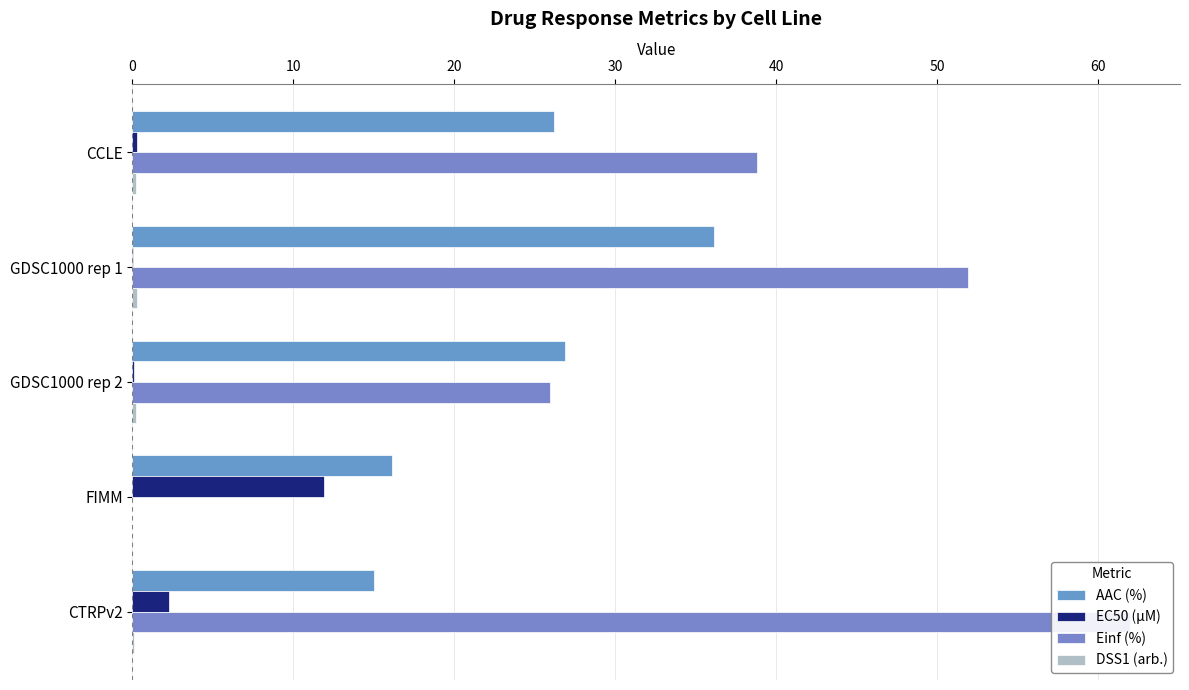

Which series has the widest spread of values?

Einf (%)